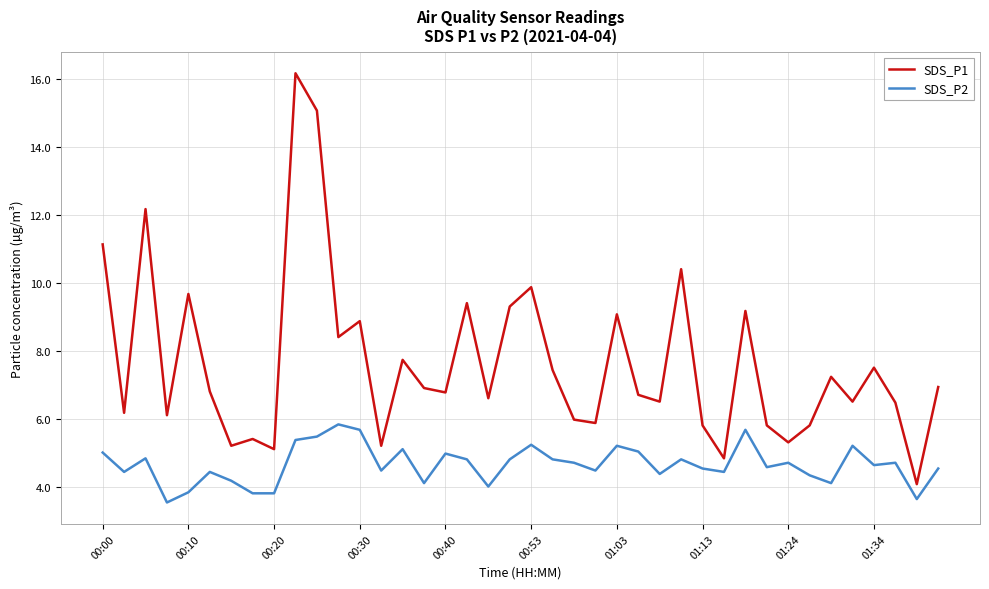

Which series has the largest total across all categories?

SDS_P1